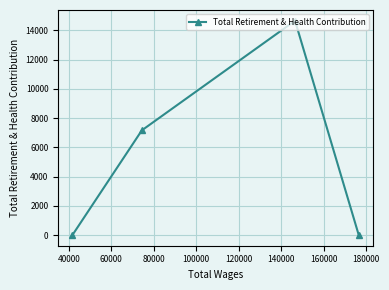

How many values exceed 7156?

1